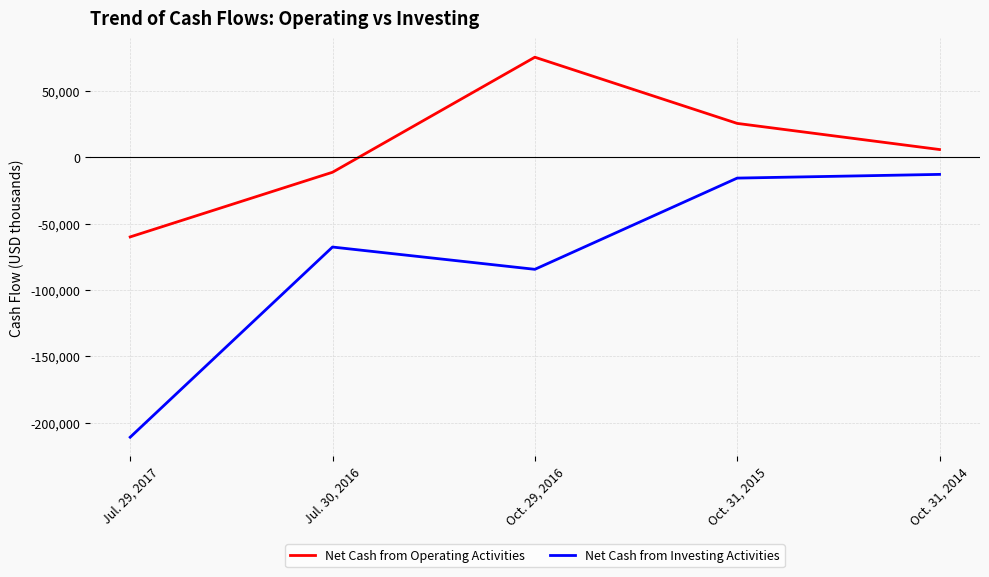

Which series changed the most between Oct. 29, 2016 and Oct. 31, 2015?

Net Cash from Investing Activities